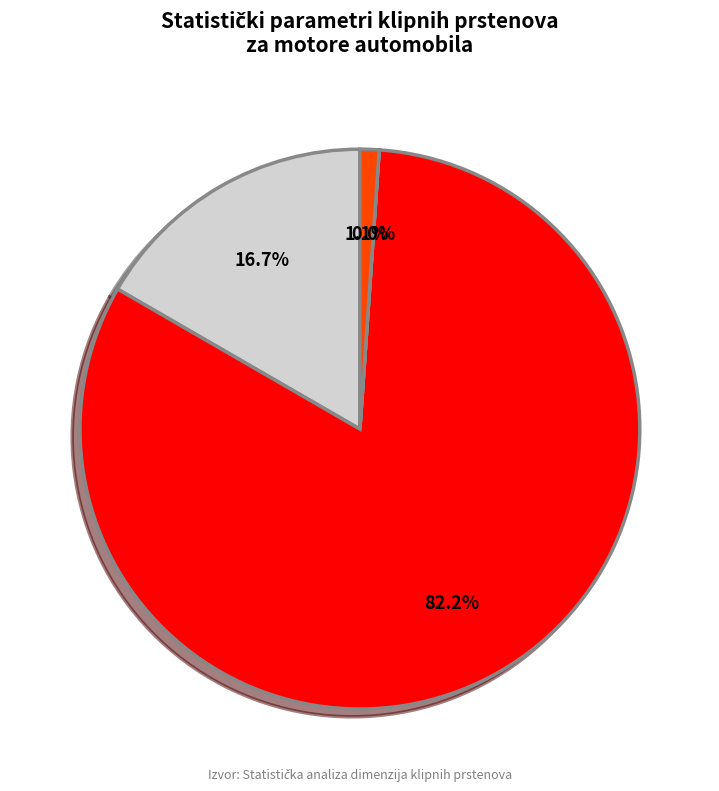

Does any single category account for the majority?

Yes